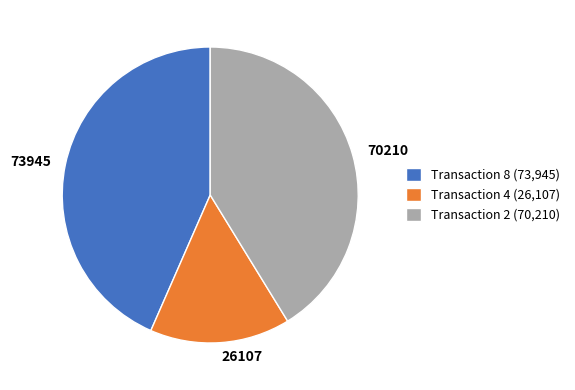

Rank the categories by value from highest to lowest.

Transaction 8 (73,945), Transaction 2 (70,210), Transaction 4 (26,107)